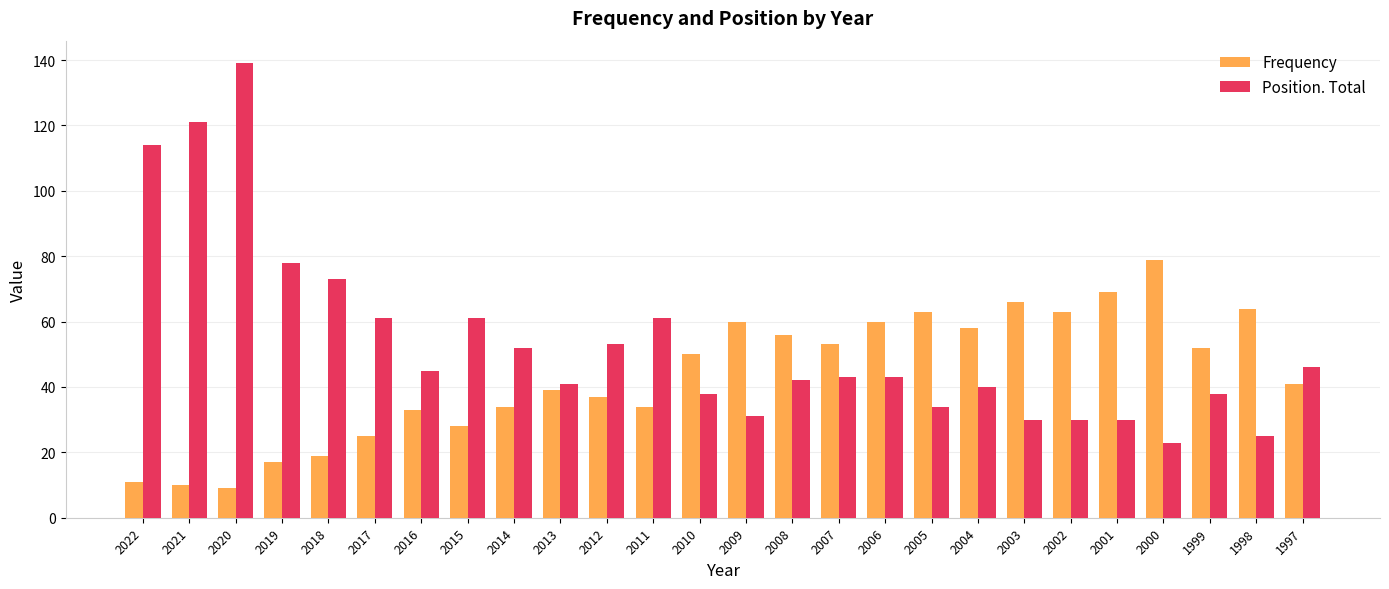

Rank the series at 2022 from lowest to highest value.

Frequency, Position. Total